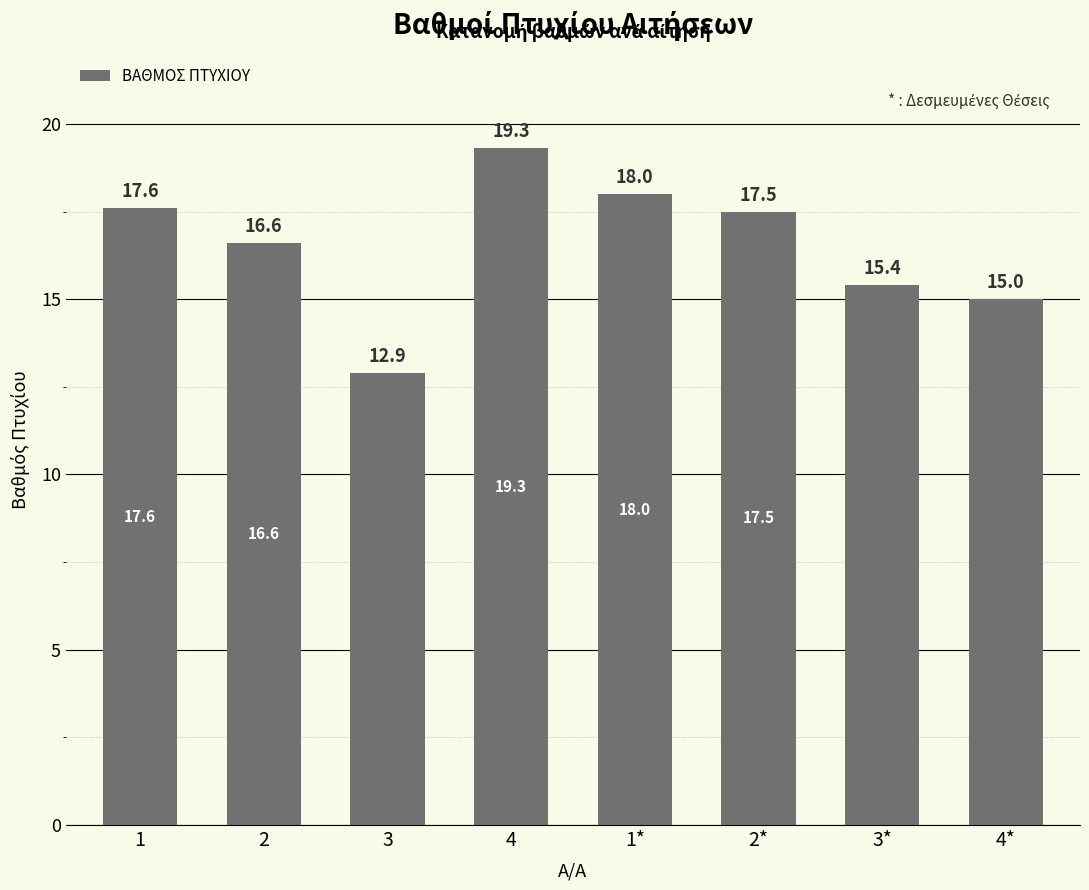

At which label is the value closest to 16?

3*